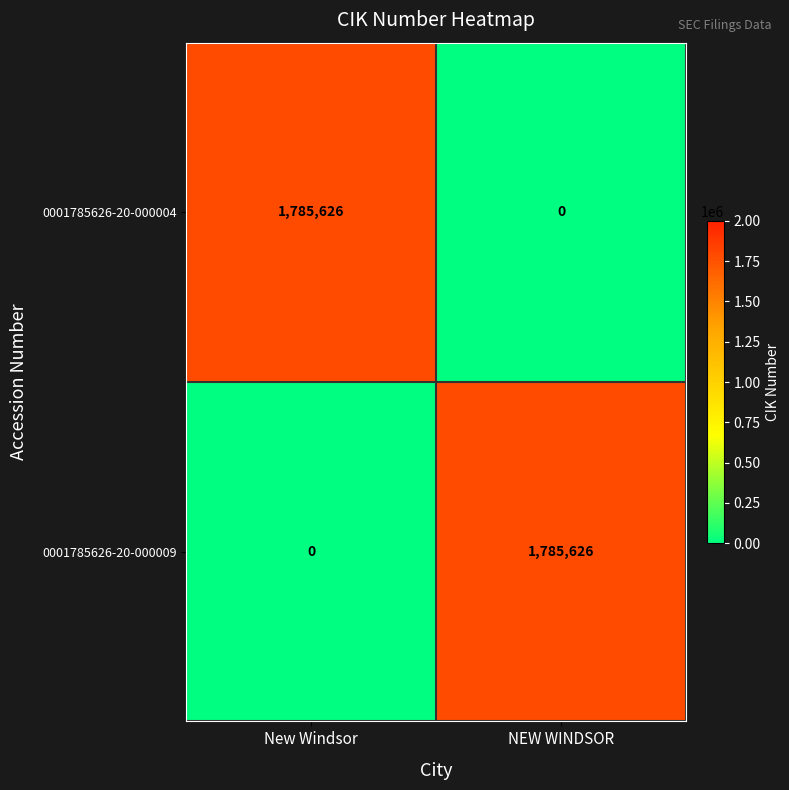

What is the sum of all 0001785626-20-000004 values?

1785626